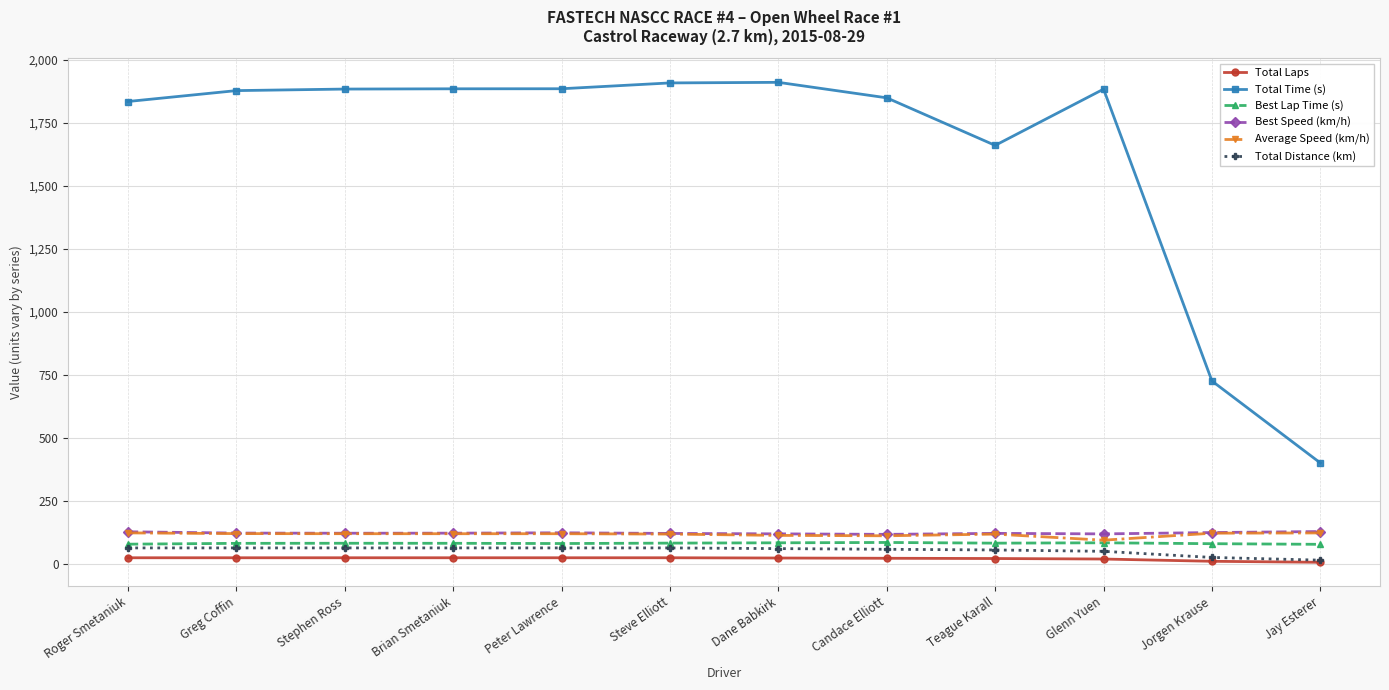

At which label does Best Speed (km/h) first exceed 120?

Roger Smetaniuk